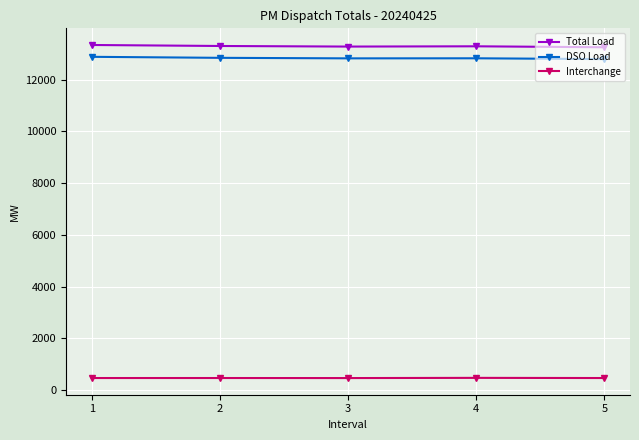

How many data points does each series have?

5